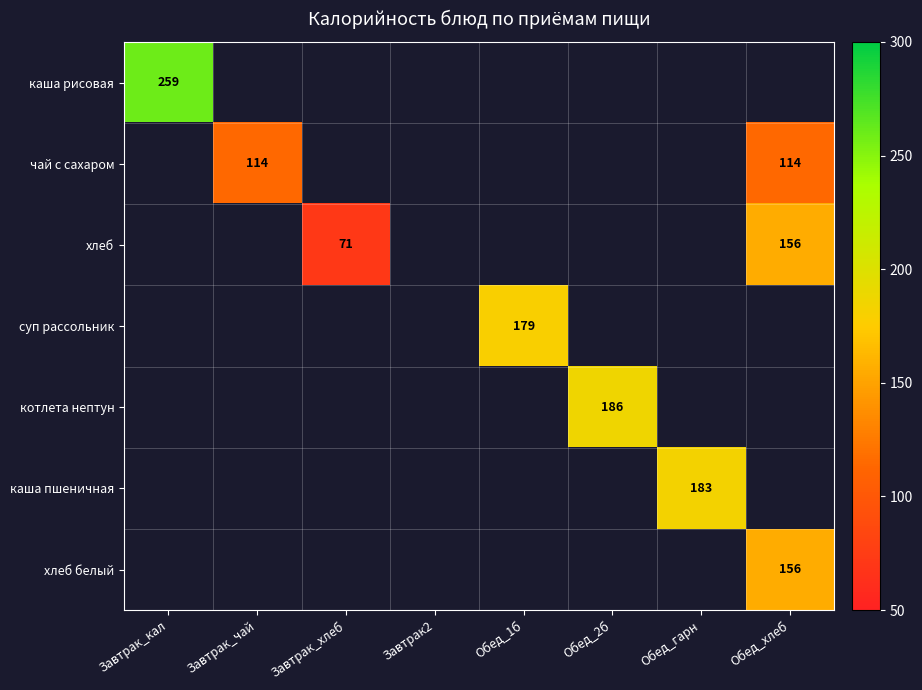

The value of каша рисовая at Завтрак_кал is 259. True or false?

True